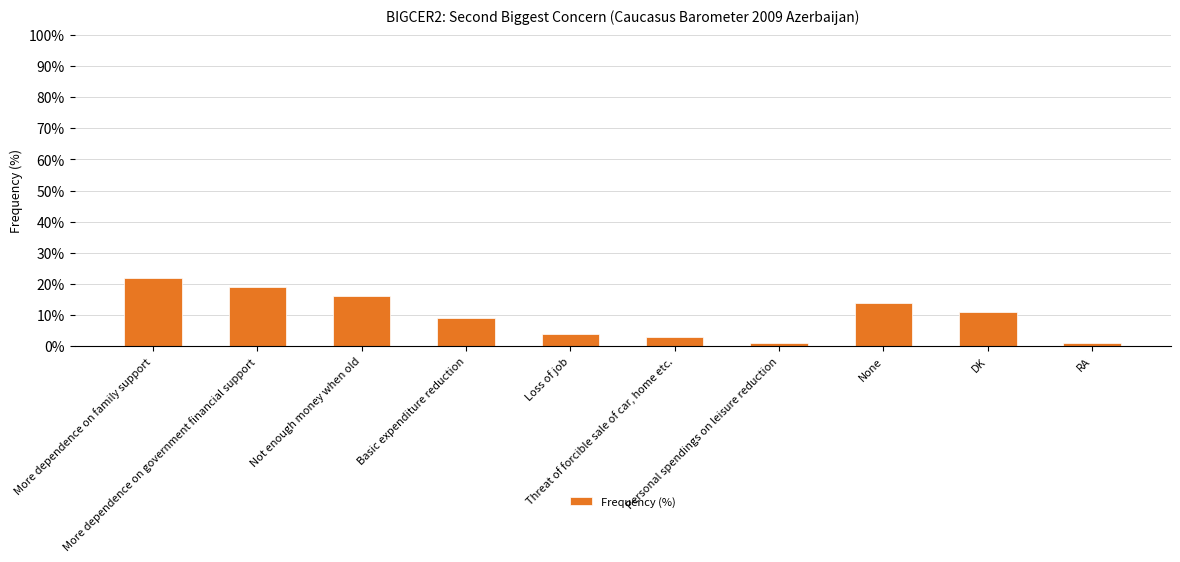

What is the label of the 6th bar from the right?

Loss of job